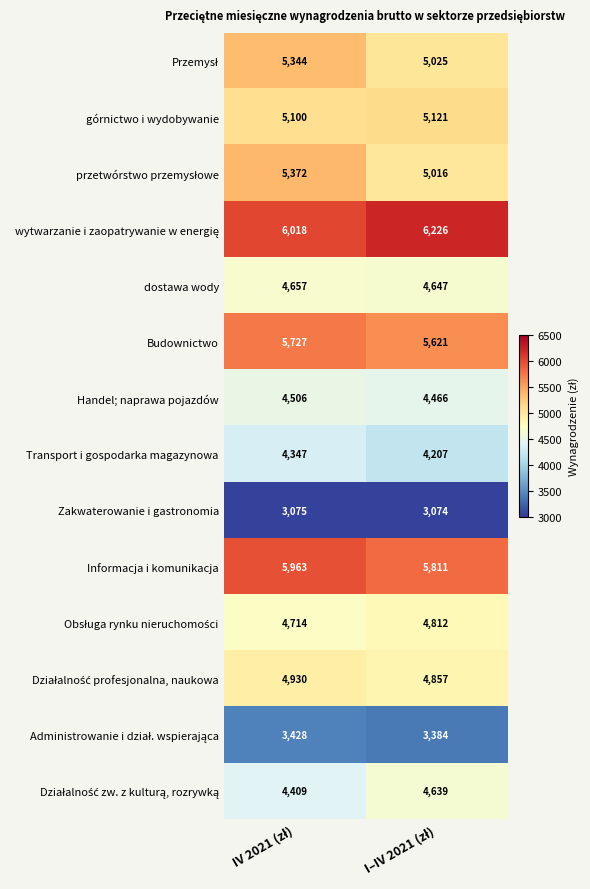

How many categories are shown in the chart?

2